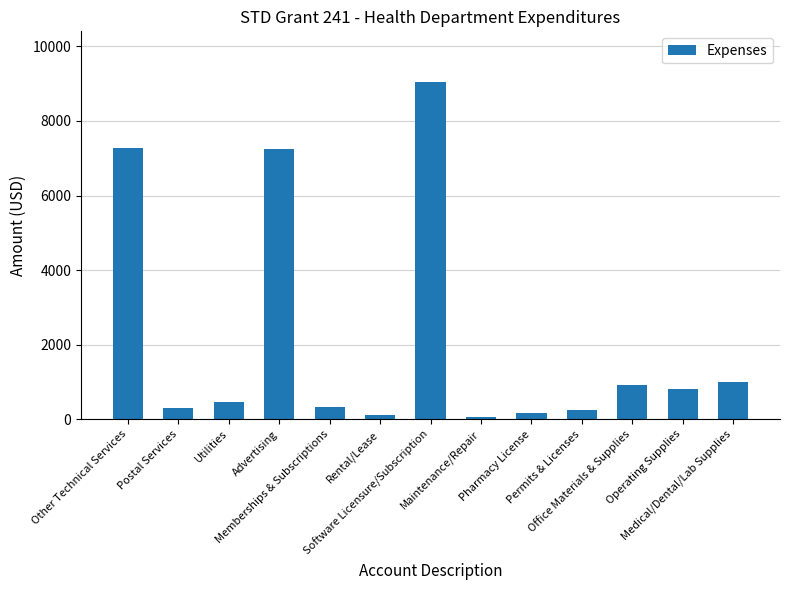

Between Utilities and Memberships & Subscriptions, which is larger?

Utilities